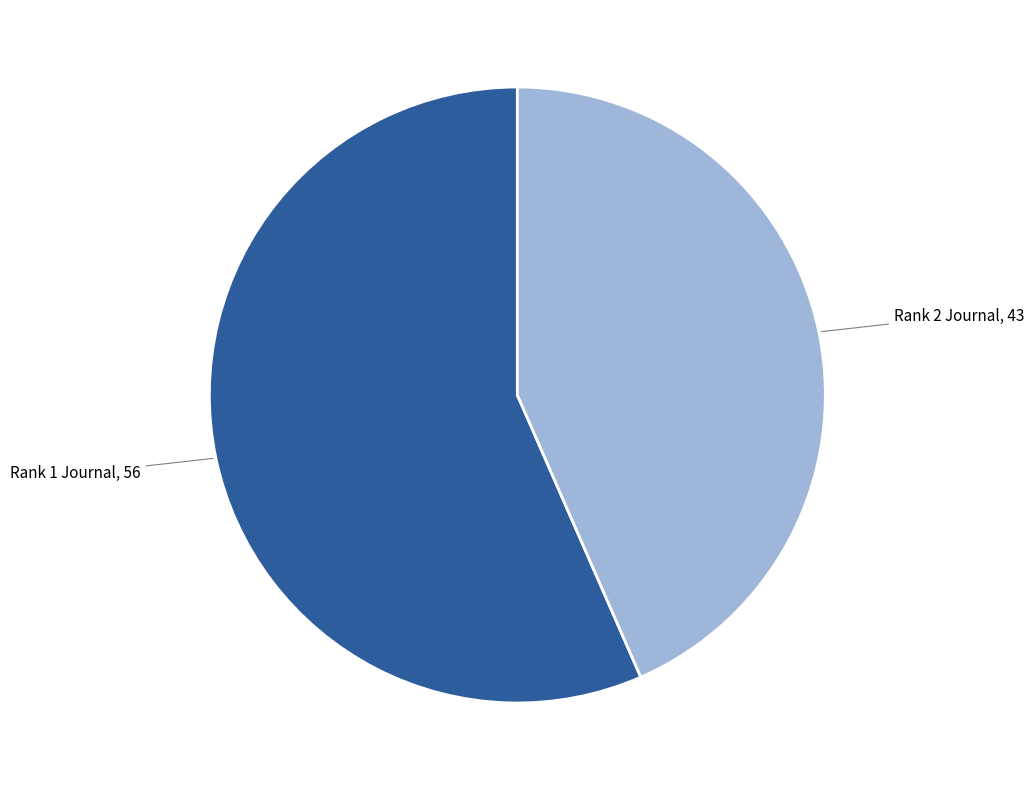

Which has a higher value, Rank 2 Journal or Rank 1 Journal?

Rank 1 Journal